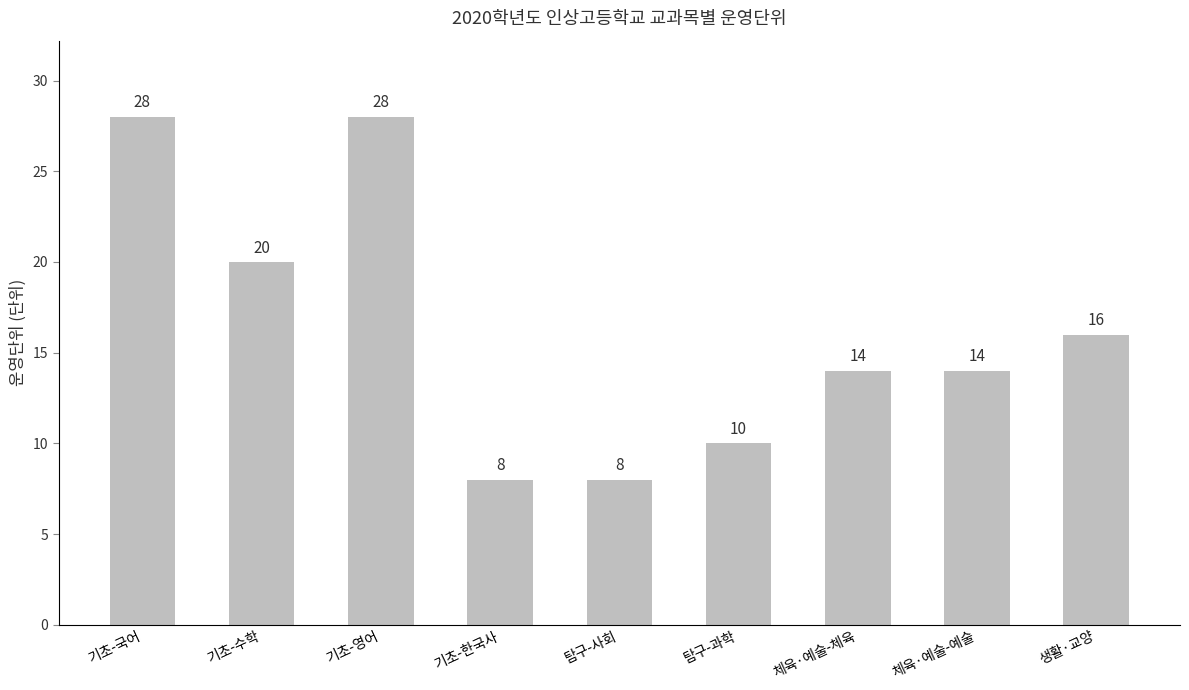

Reading left to right, list all the values displayed in this chart.

28	20	28	8	8	10	14	14	16